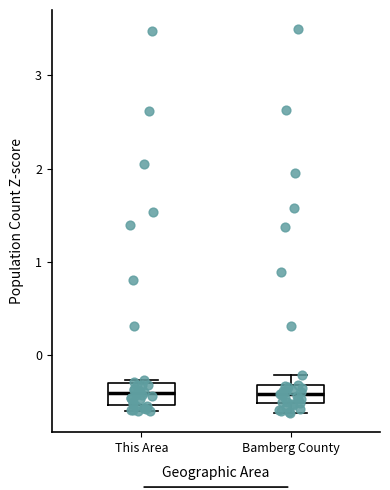

Reading left to right, read every box against the y-axis: the position of its median line, the range the box covers, and the ends of its whiskers. The values are not printed on the chart, so give them approximately, as read against the axis.

This Area: median -0.4, box -0.5 to -0.3, whiskers -0.6 to -0.3
Bamberg County: median -0.4, box -0.5 to -0.3, whiskers -0.6 to -0.2